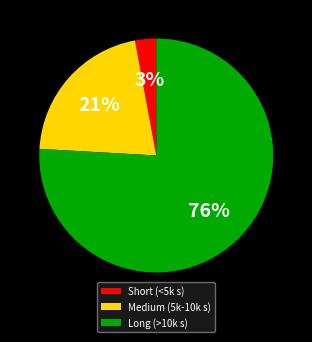

Count the number of slices in the pie.

3